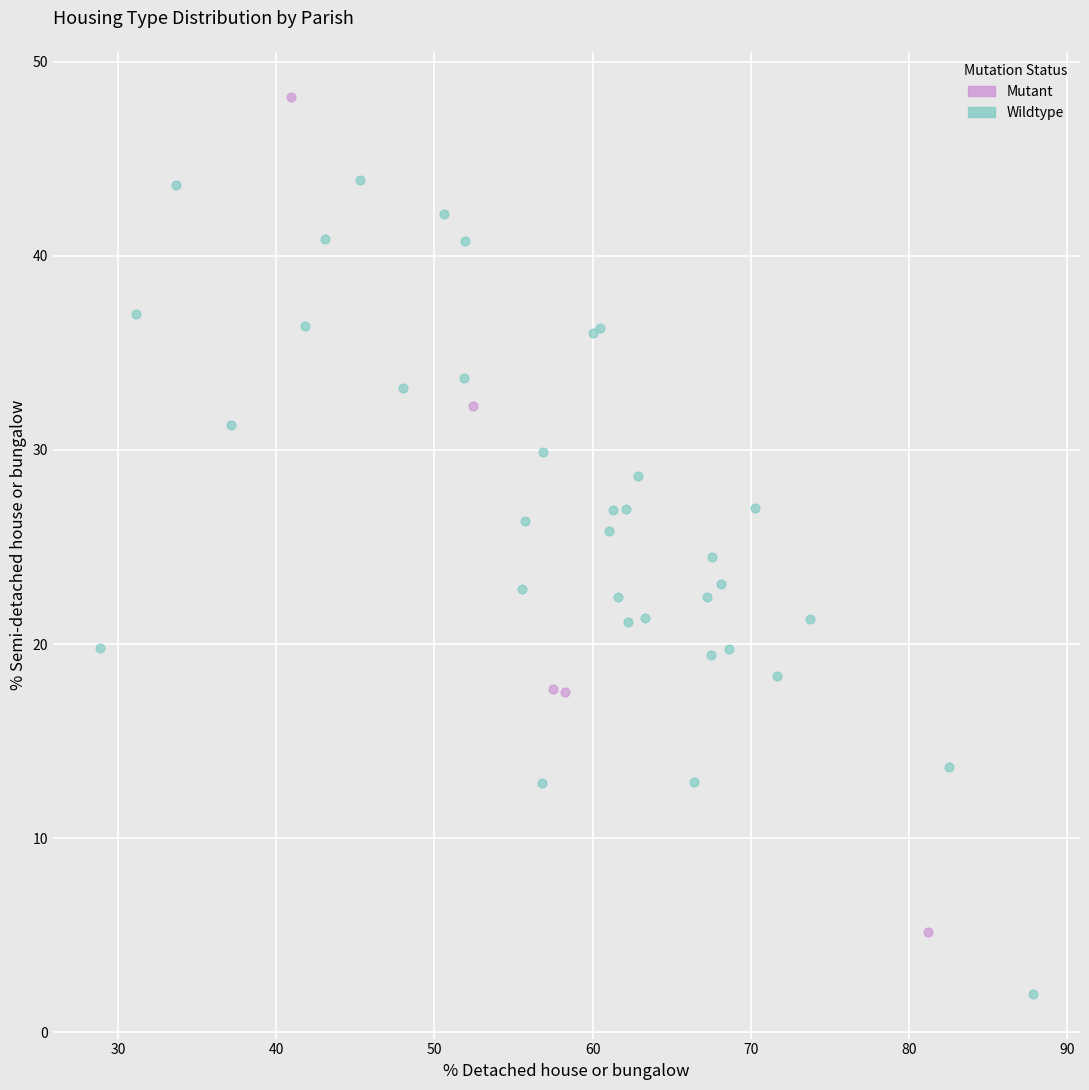

Which series contains the highest Y value?

Mutant